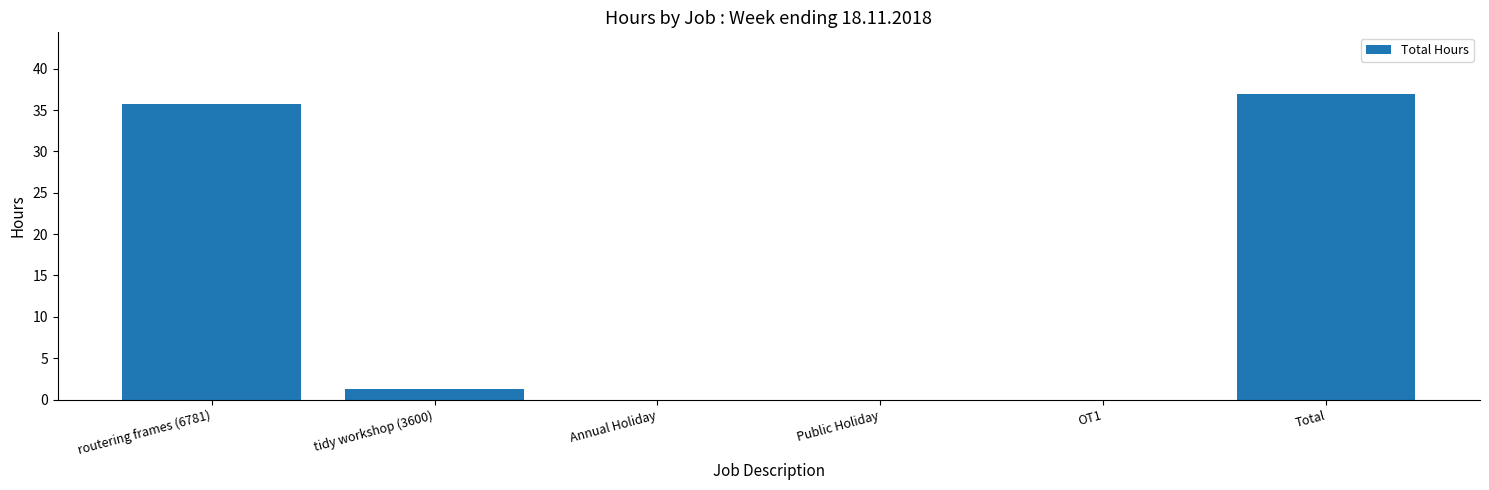

Are the bars horizontal?

No